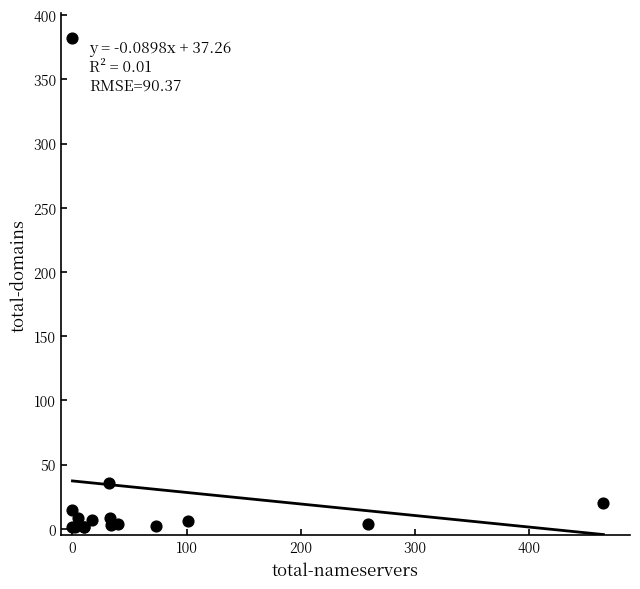

What Y value in the scatter plot is closest to 191?

36